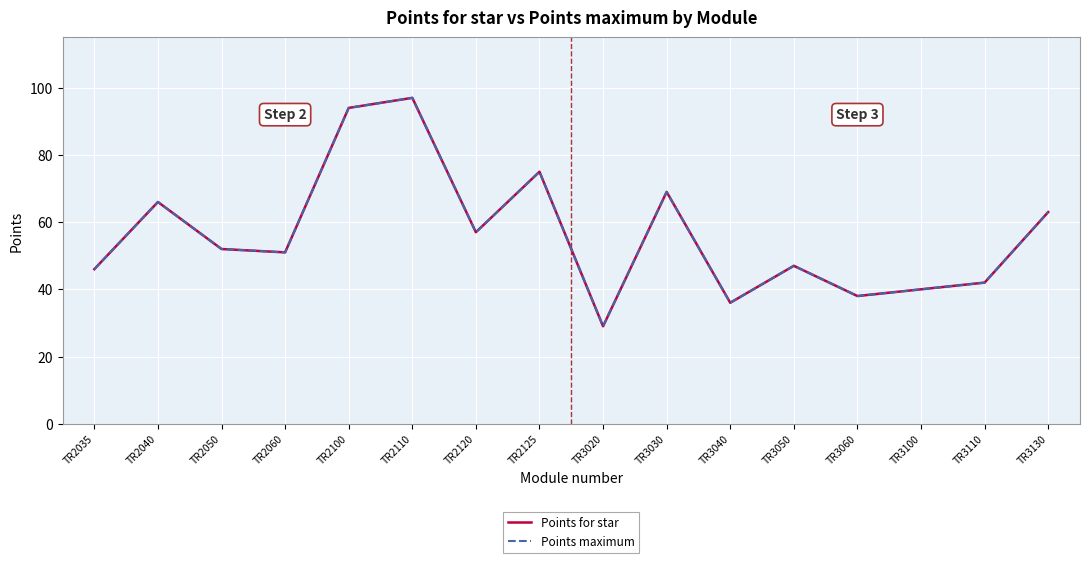

True or false: Points maximum has a value of 20 at TR2035.

False